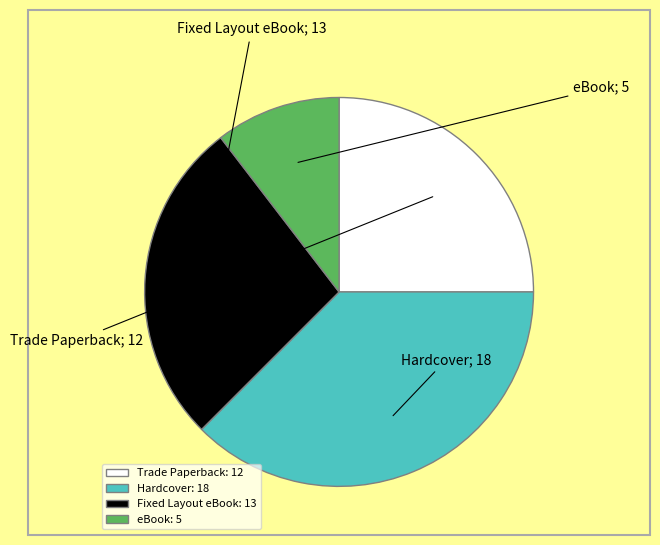

True or false: Hardcover accounts for 38% of the total.

True